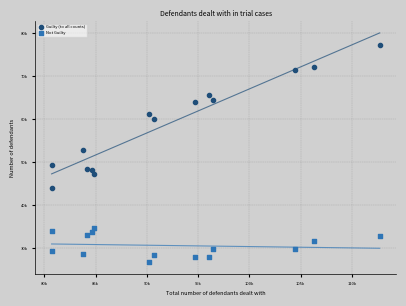

Which series contains the highest Y value?

Guilty (to all counts)